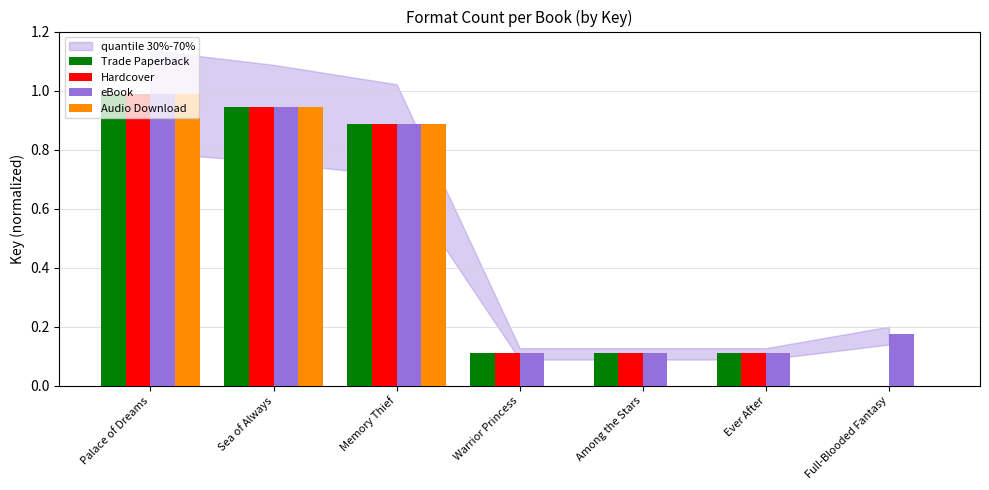

What is the total value across all series at Palace of Dreams?

4.0